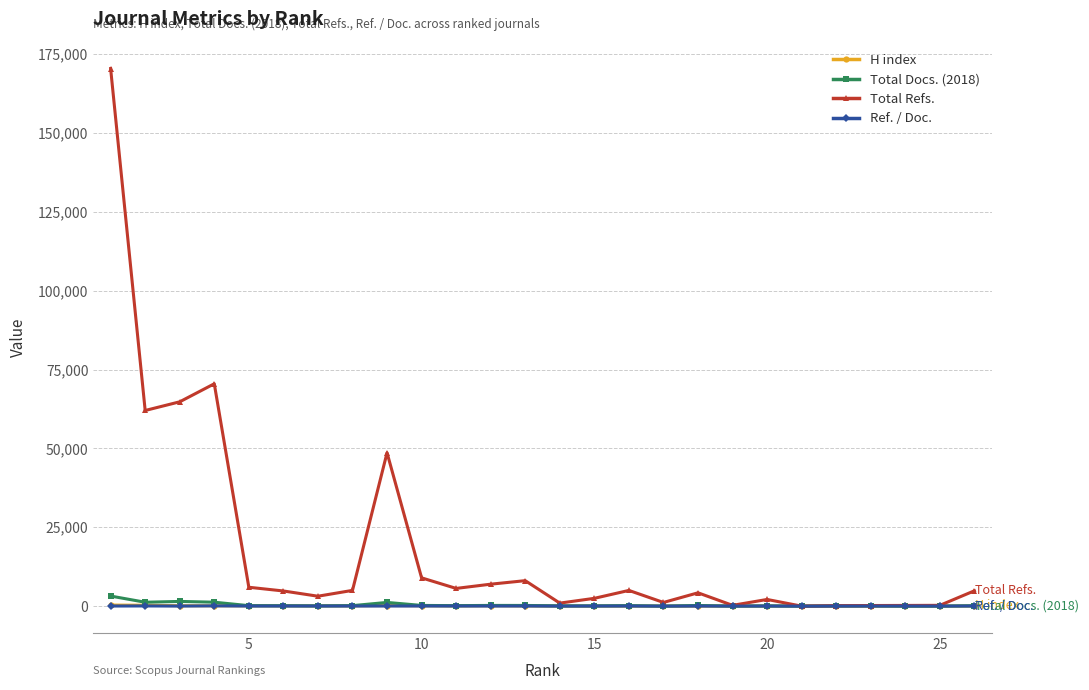

At how many categories does at least one series exceed 52790?

4